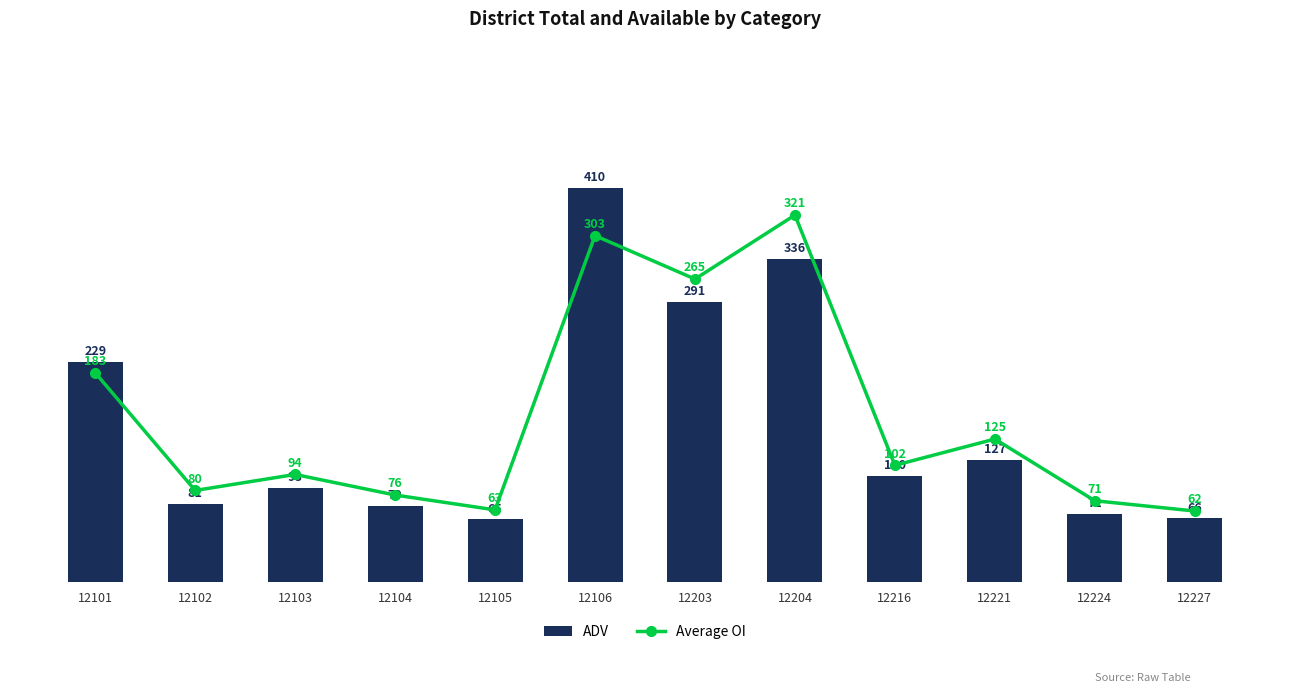

What is the value of the ADV bar at the 3rd from the left?

98